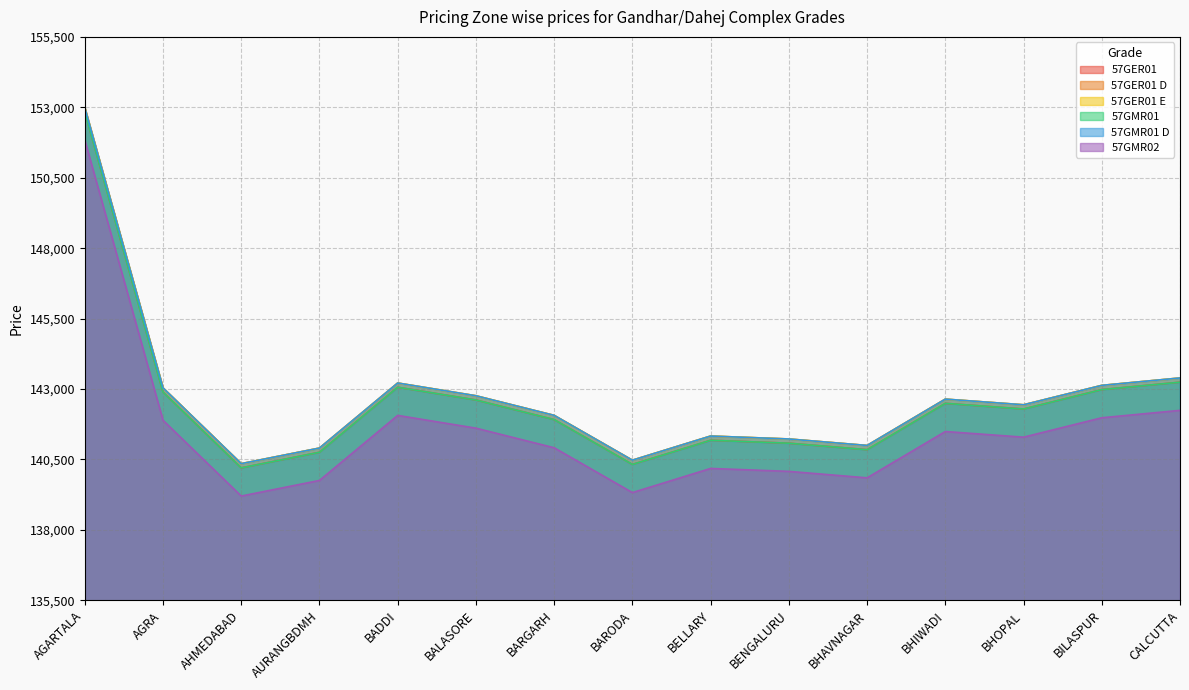

Reading right to left, extract all data points from this chart.

57GER01: 7742	7479	6790	6991	5346	5576	5680	4823	6414	7110	7563	5254	4700	7390	17339
57GER01 D: 7892	7629	6940	7141	5496	5726	5830	4973	6564	7260	7713	5404	4850	7540	17489
57GER01 E: 7892	7629	6940	7141	5496	5726	5830	4973	6564	7260	7713	5404	4850	7540	17489
57GMR01: 7742	7479	6790	6991	5346	5576	5680	4823	6414	7110	7563	5254	4700	7390	17339
57GMR01 D: 7892	7629	6940	7141	5496	5726	5830	4973	6564	7260	7713	5404	4850	7540	17489
57GMR02: 6742	6479	5790	5991	4346	4576	4680	3823	5414	6110	6563	4254	3700	6390	16339